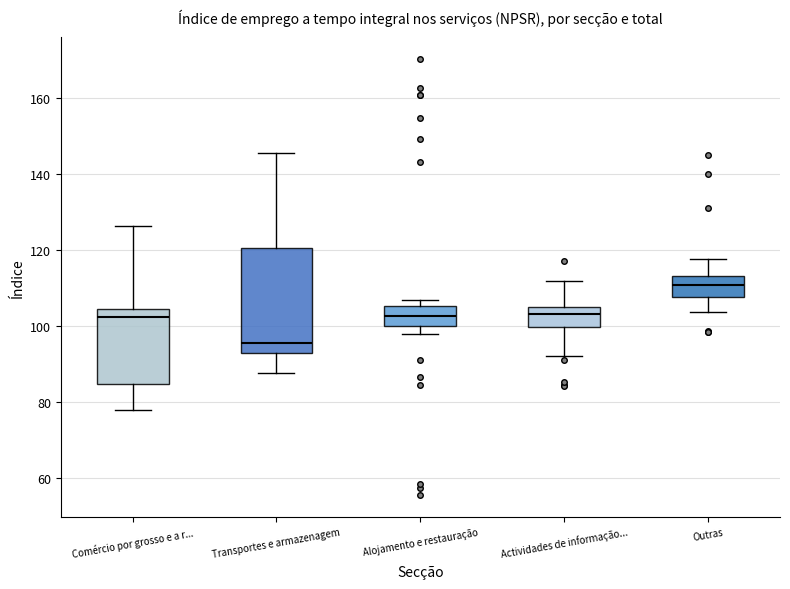

Comparing the boxes themselves (not the whiskers), which one is the tallest?

Transportes e armazenagem